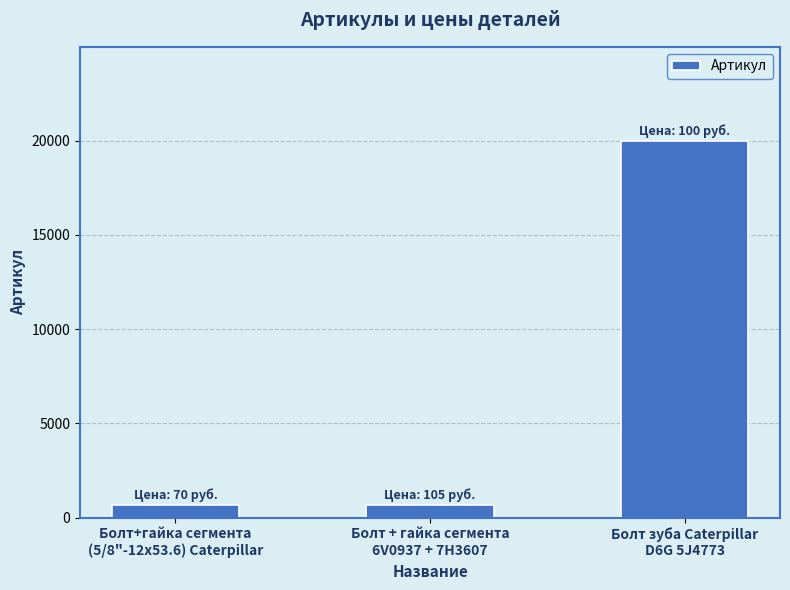

What is the smallest value displayed?

674